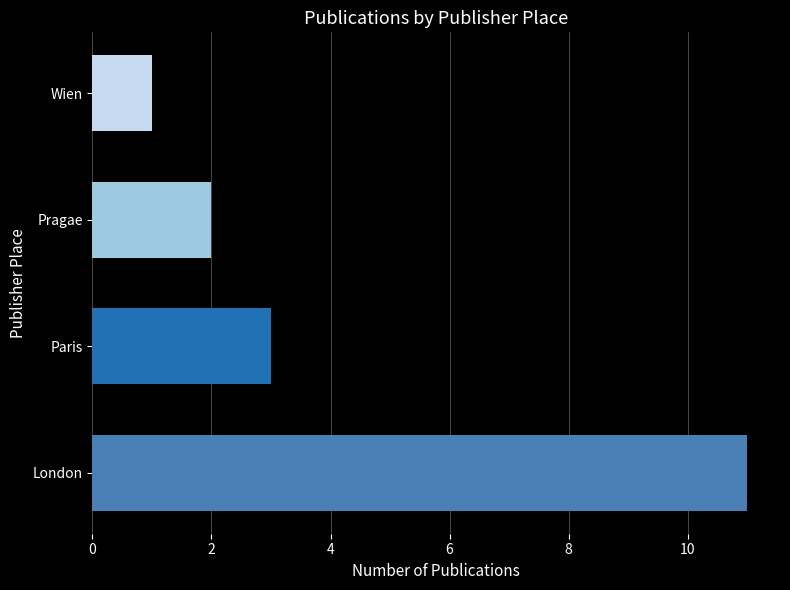

Reading bottom to top, list all the values displayed in this chart.

London=11	Paris=3	Pragae=2	Wien=1